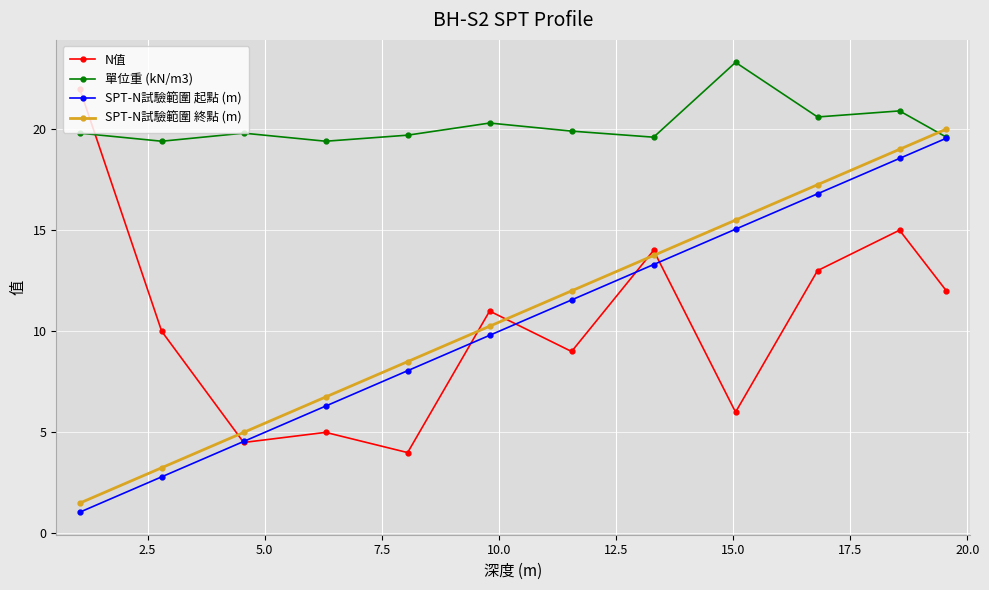

What is the maximum value for 單位重 (kN/m3)?

23.3